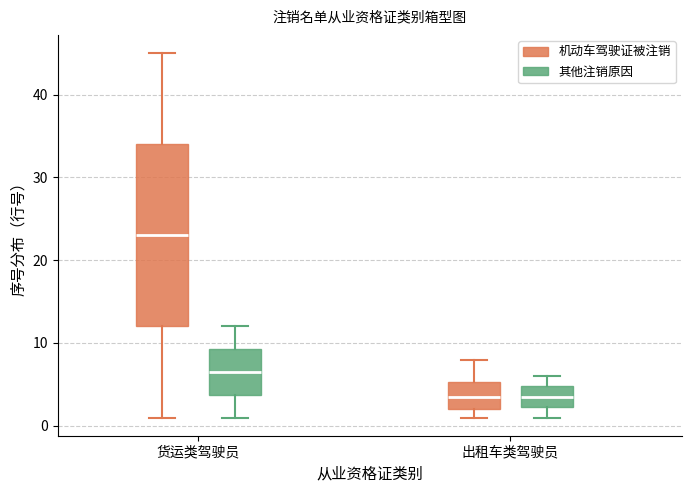

Comparing the boxes themselves (not the whiskers), which one is the tallest?

货运类驾驶员 (机动车驾驶证被注销)